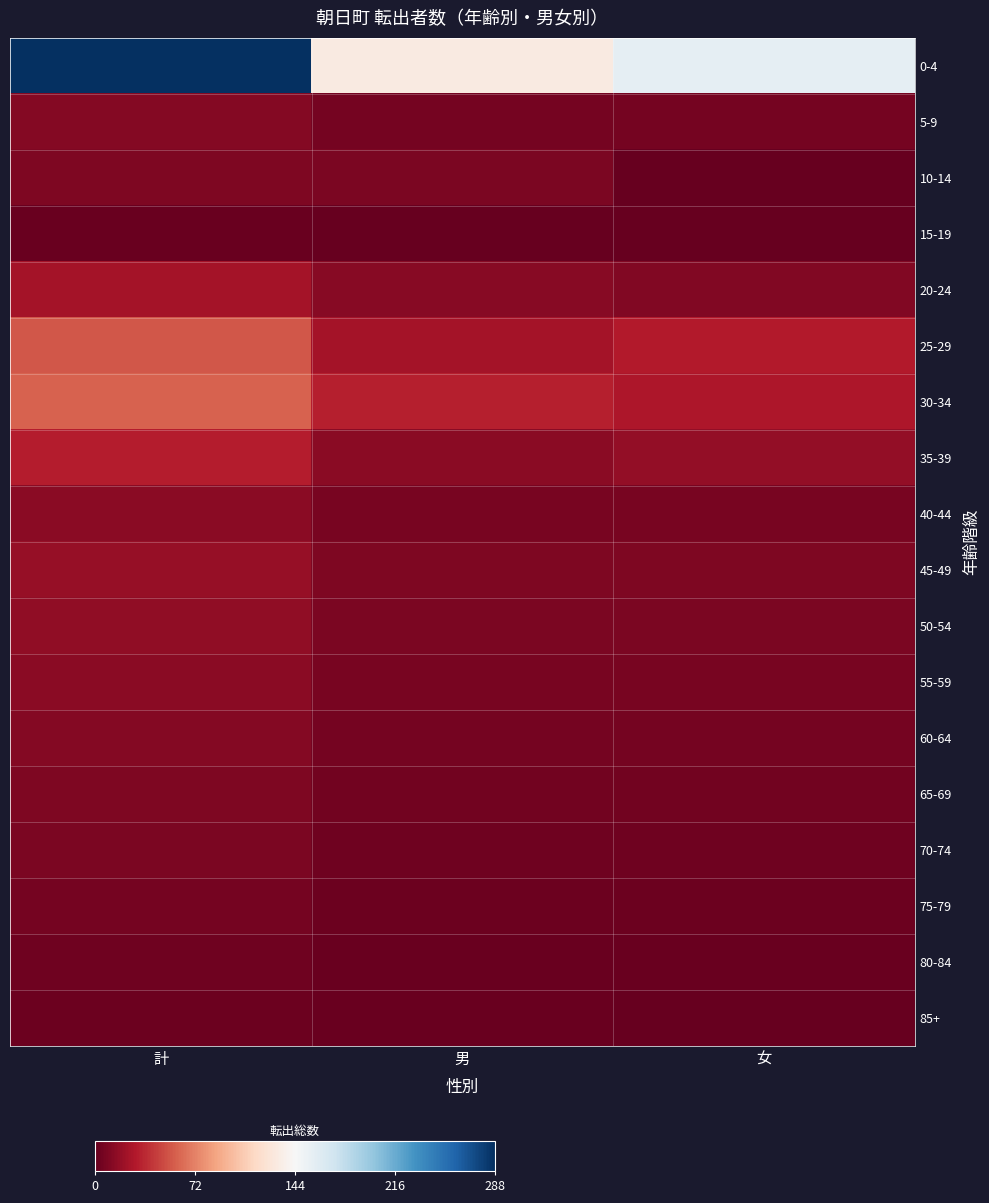

Rank the series by their maximum value, from lowest to highest.

15-19, 85+, 80-84, 75-79, 70-74, 10-14, 65-69, 5-9, 60-64, 40-44, 55-59, 50-54, 45-49, 20-24, 35-39, 25-29, 30-34, 0-4